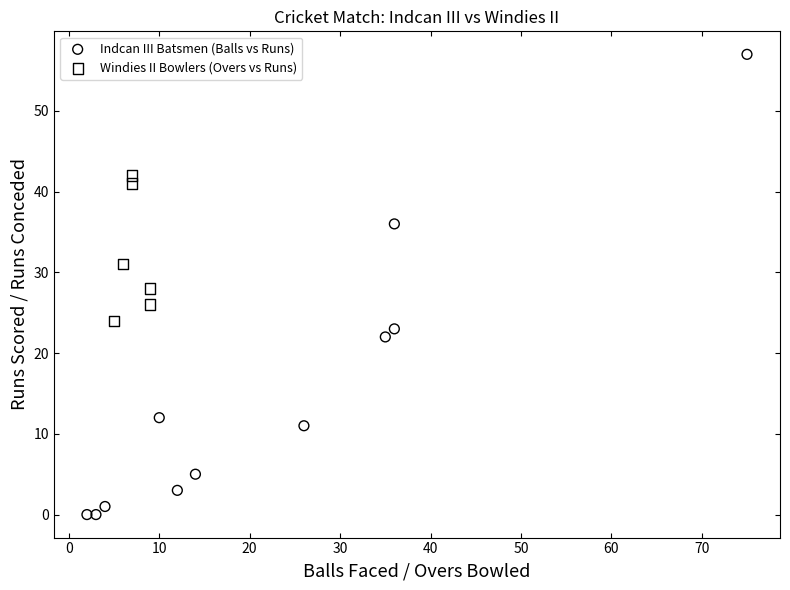

Which series reaches the maximum Y coordinate?

Indcan III Batsmen (Balls vs Runs)